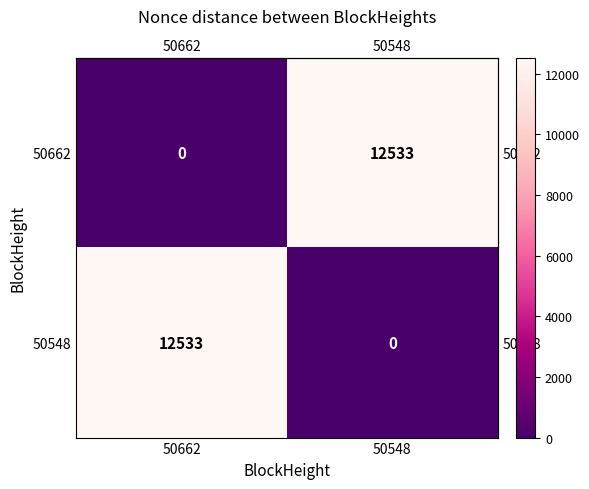

Which category has the highest value in the 50662 series?

50548